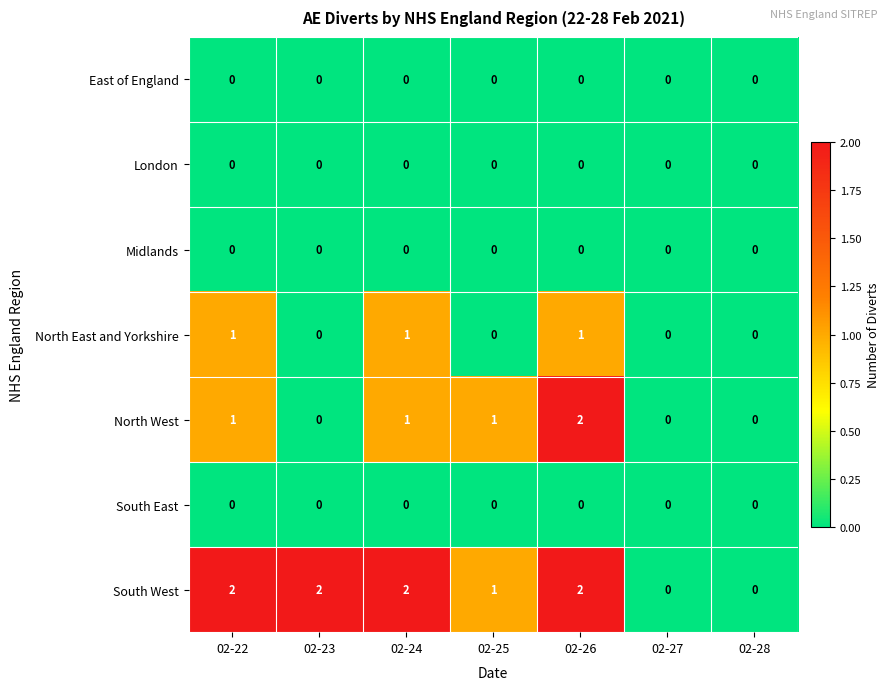

Count the North East and Yorkshire values in the range 0 to 1.

7